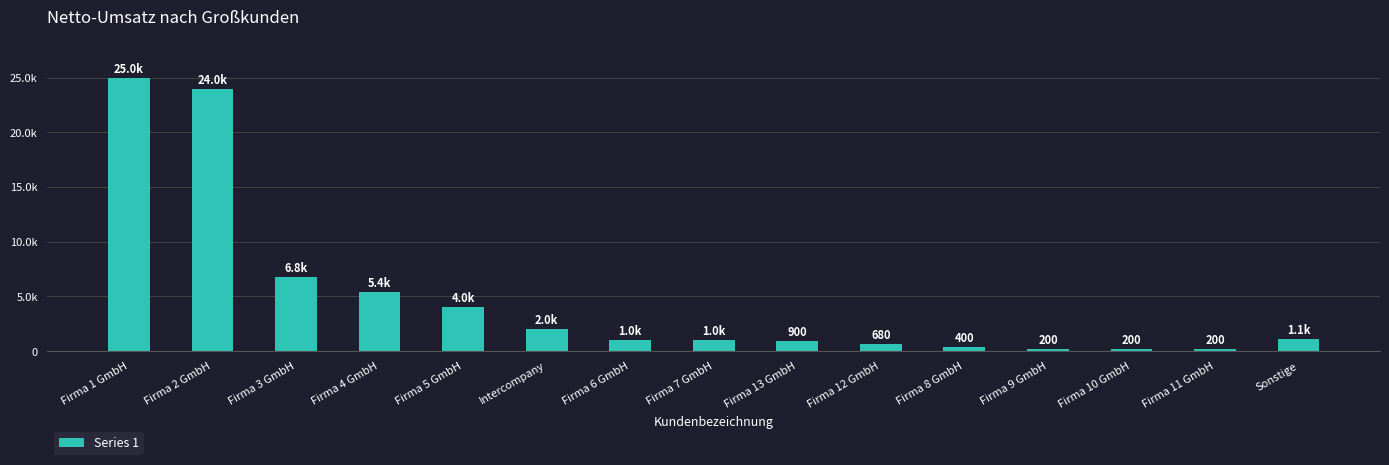

Rank the categories by value from highest to lowest.

Firma 1 GmbH, Firma 2 GmbH, Firma 3 GmbH, Firma 4 GmbH, Firma 5 GmbH, Intercompany, Sonstige, Firma 6 GmbH, Firma 7 GmbH, Firma 13 GmbH, Firma 12 GmbH, Firma 8 GmbH, Firma 9 GmbH, Firma 10 GmbH, Firma 11 GmbH